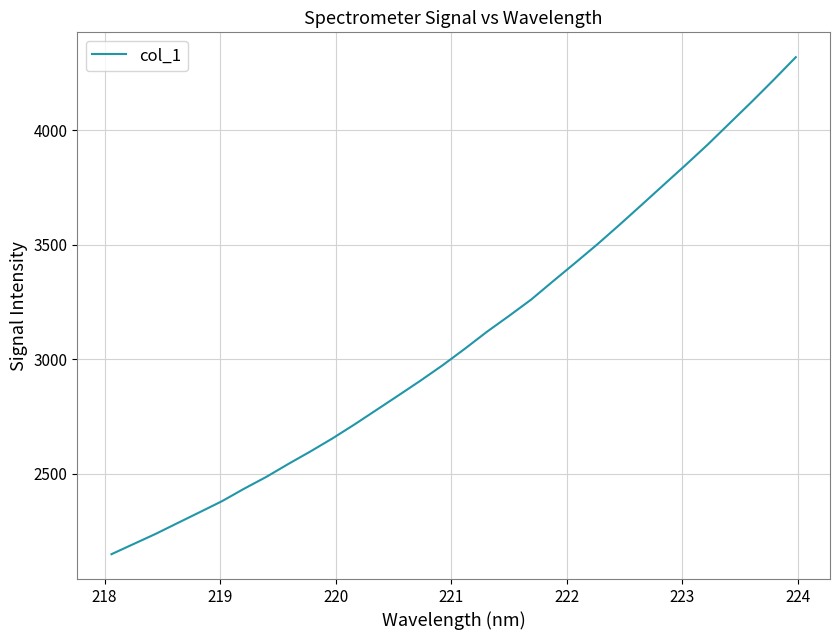

What is the greatest value displayed?

4320.0